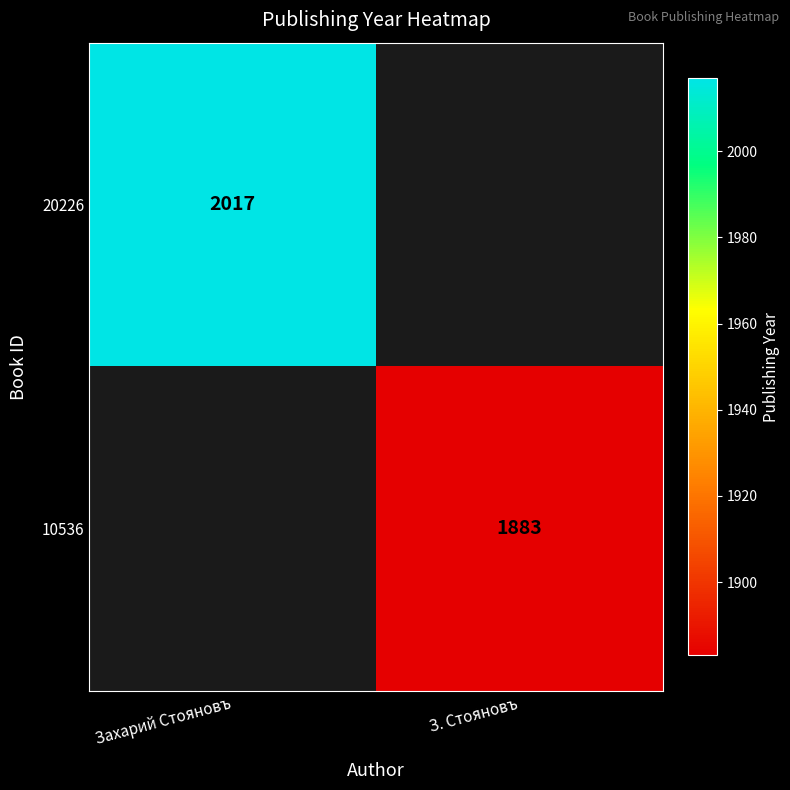

The value of 10536 at З. Стояновъ is 2836. True or false?

False